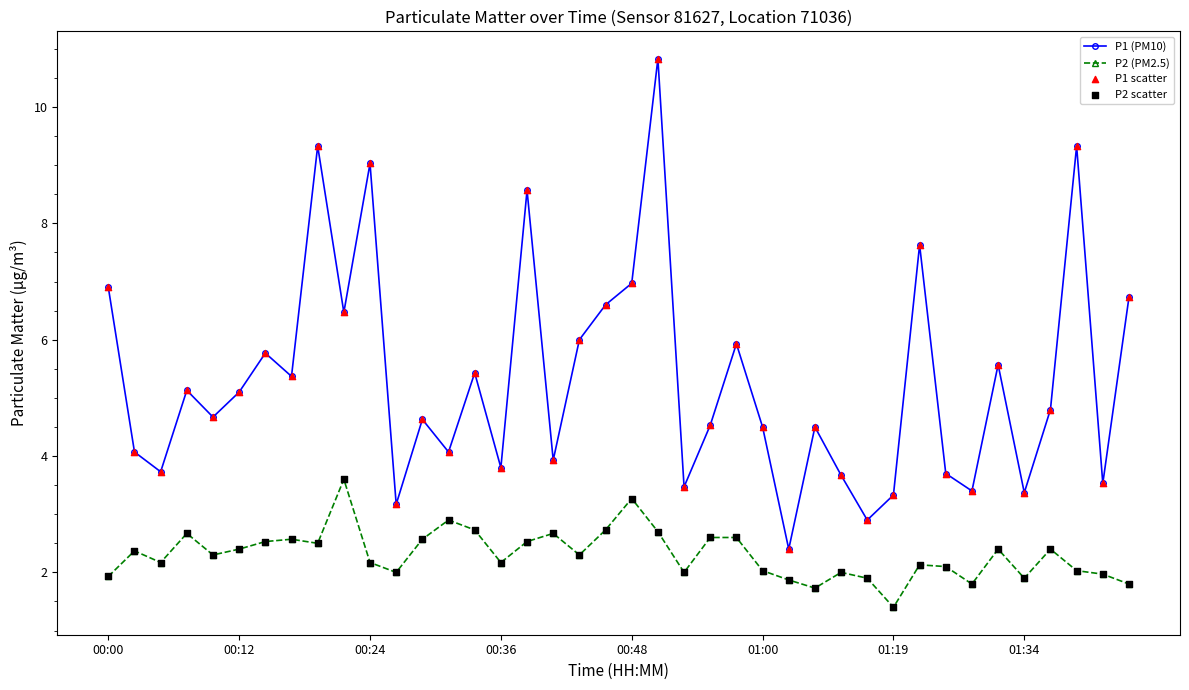

At how many categories does at least one series exceed 1?

40